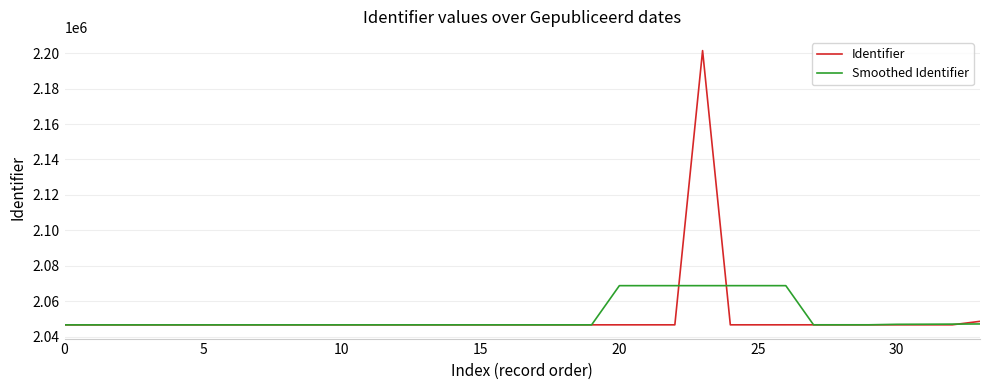

What is the maximum value for Smoothed Identifier?

2068781.0